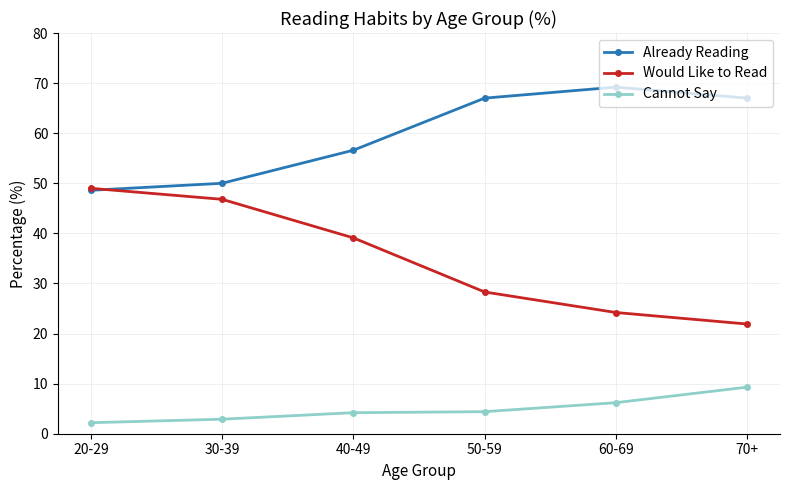

True or false: Would Like to Read has more than 1 interior local peaks.

False